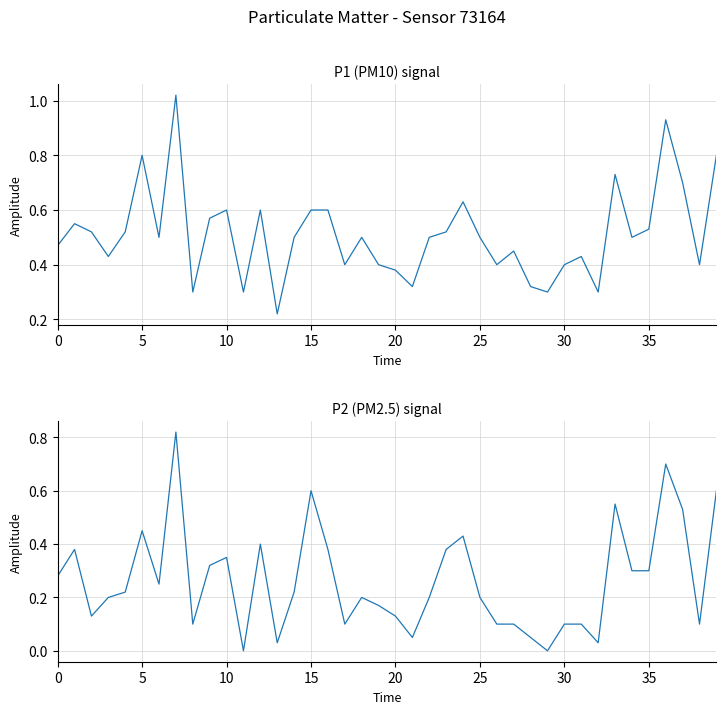

Rank the series at 36 from lowest to highest value.

P2, P1